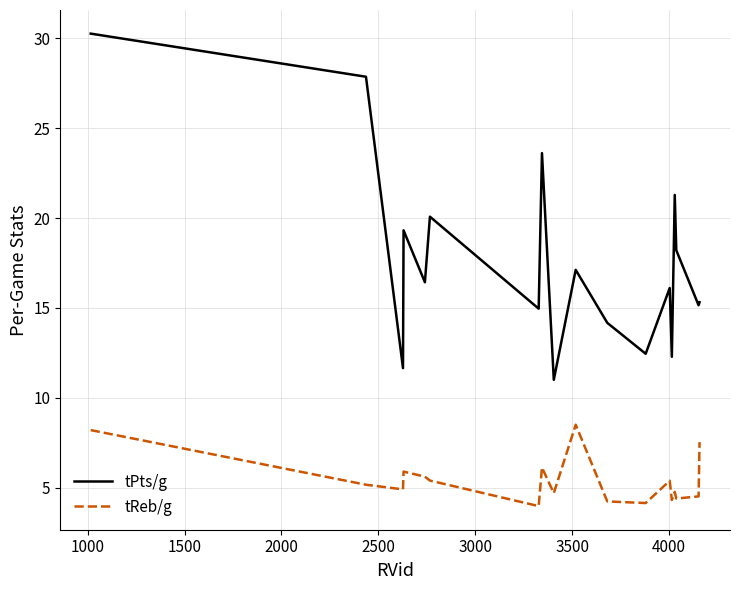

What is the average value of the tReb/g series?

5.4